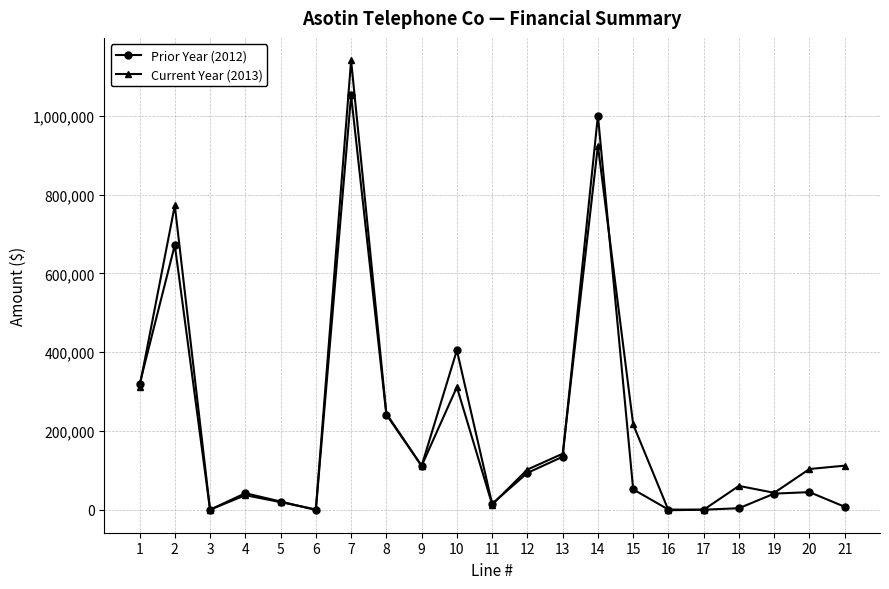

How many lines are shown in the chart?

2